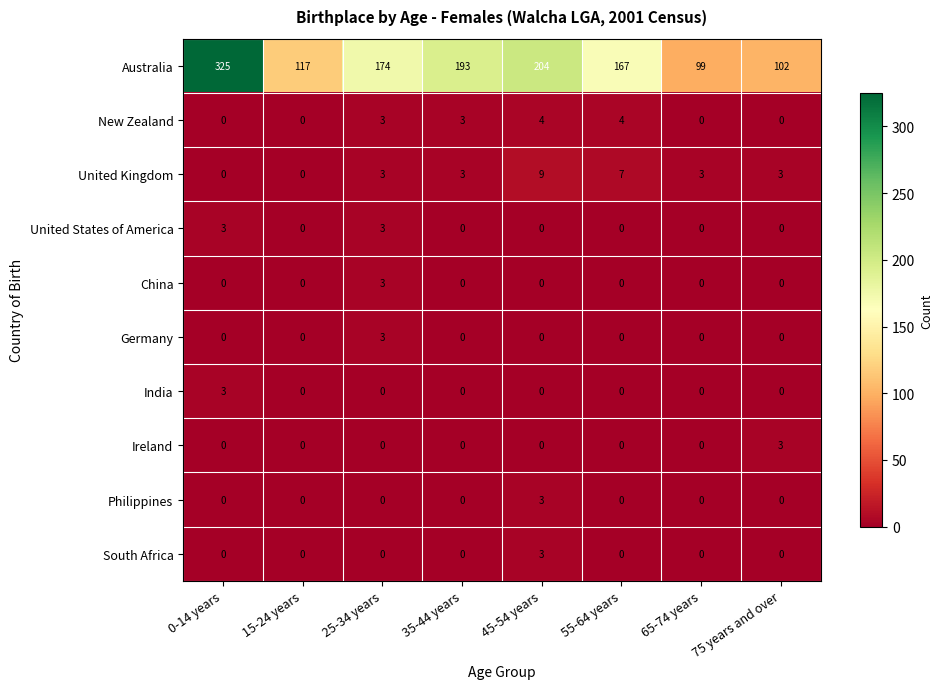

At which category is the sum across all series the highest?

0-14 years